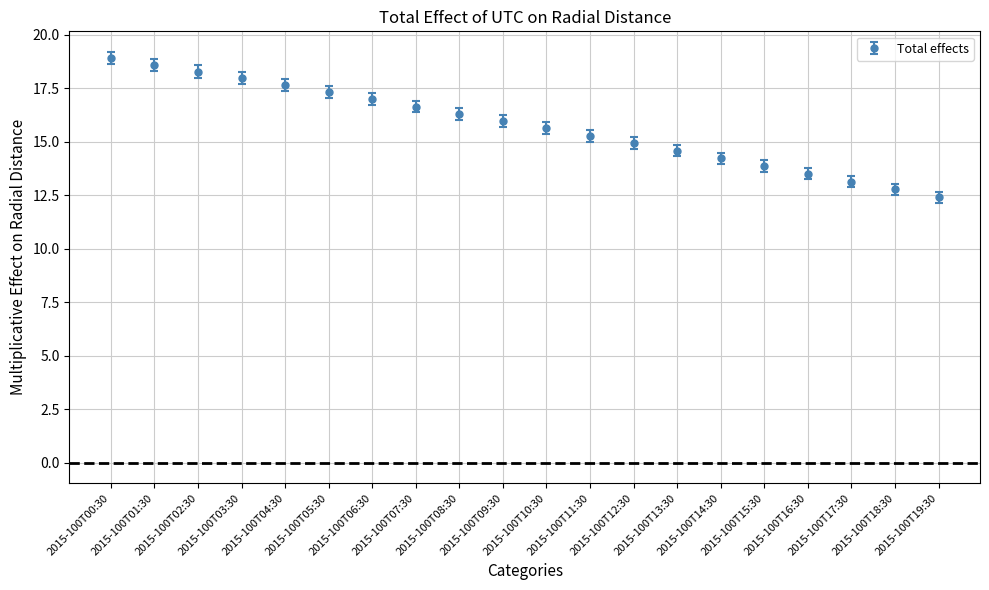

At which label is the value closest to 15?

2015-100T12:30